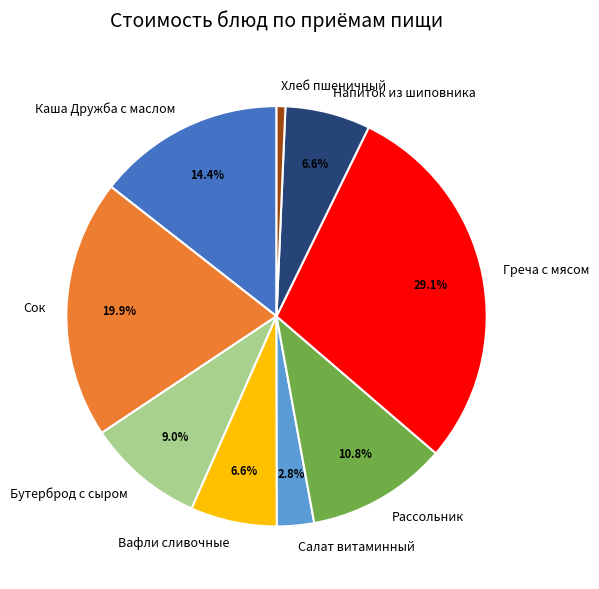

Which category has the biggest portion of the pie?

Греча с мясом